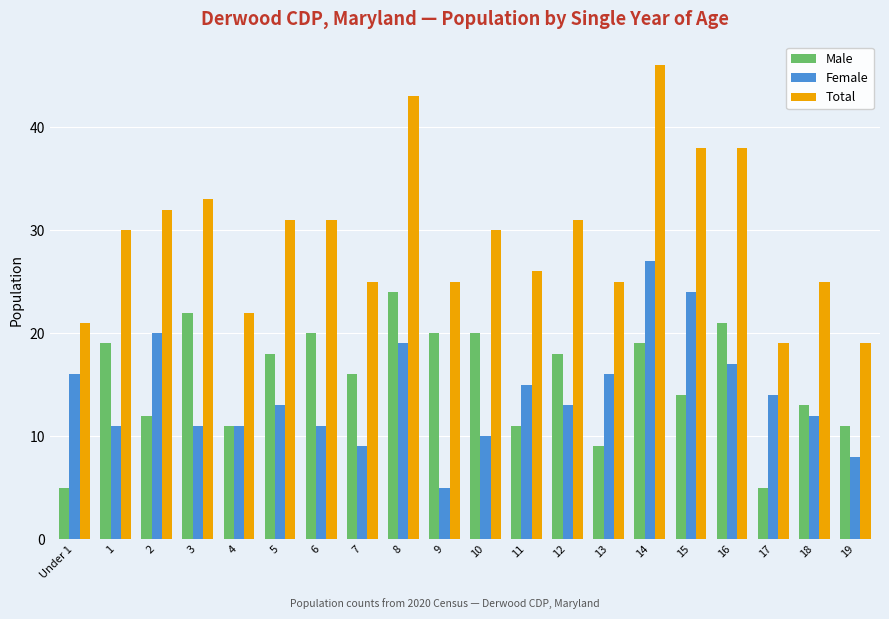

The Male series shows 6 at 11. True or false?

False